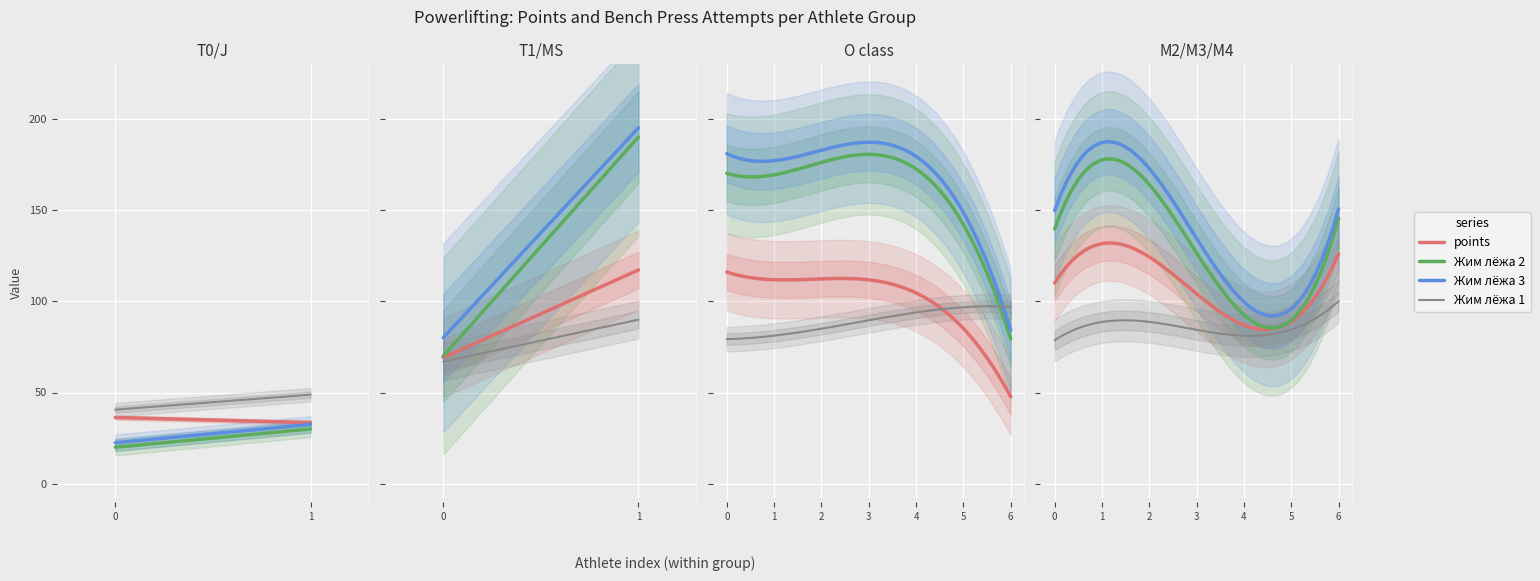

What is the minimum value shown in the chart?

20.0